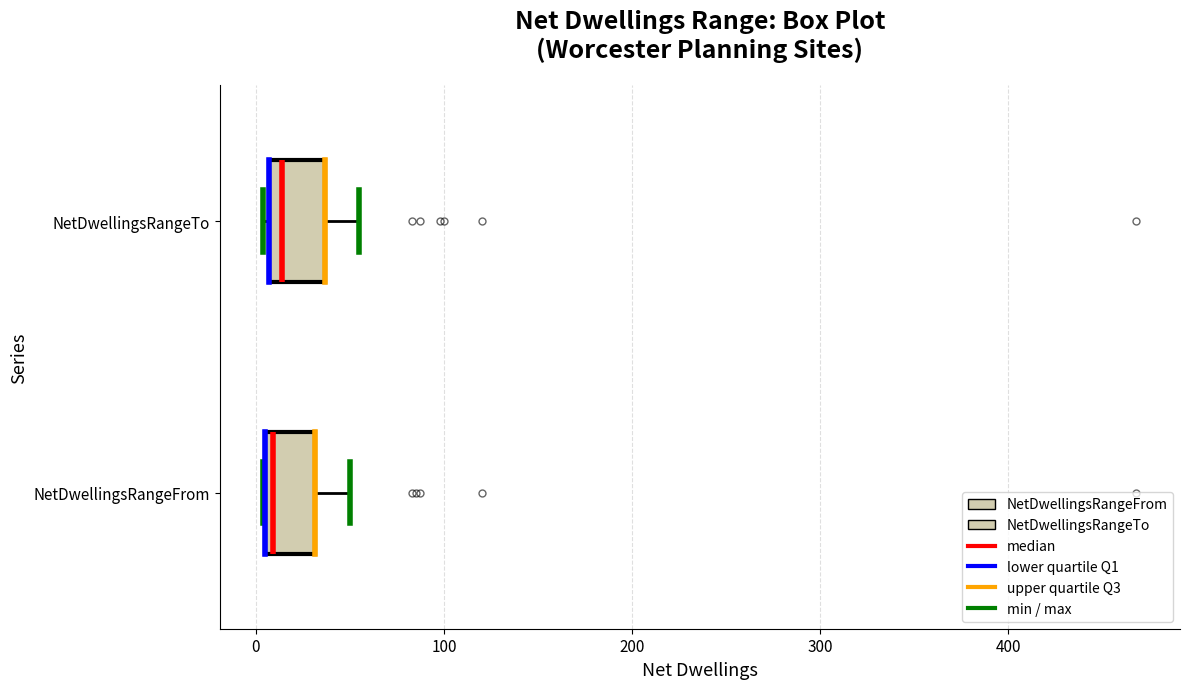

Reading bottom to top, read every box against the x-axis: the position of its median line, the range the box covers, and the ends of its whiskers. The values are not printed on the chart, so give them approximately, as read against the axis.

NetDwellingsRangeFrom: median 10 (just right of the box's left edge), box 10 to 30, whiskers 0 to 50
NetDwellingsRangeTo: median 10 (just right of the box's left edge), box 10 to 40, whiskers 0 to 60